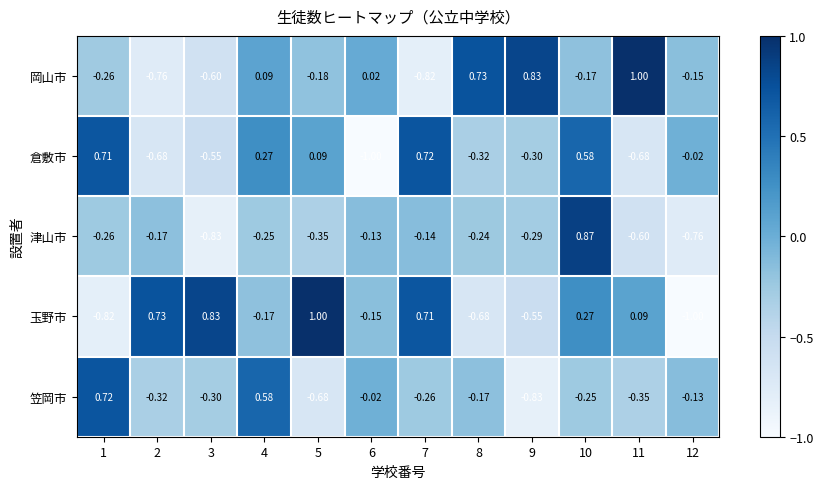

Which series has the largest range (max minus min)?

玉野市